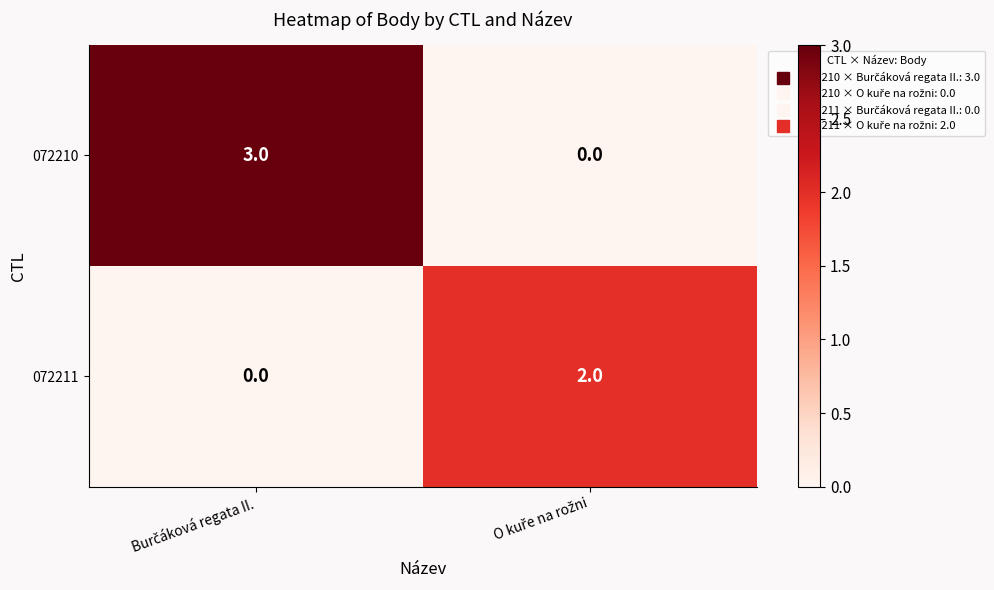

What is the greatest value displayed?

3